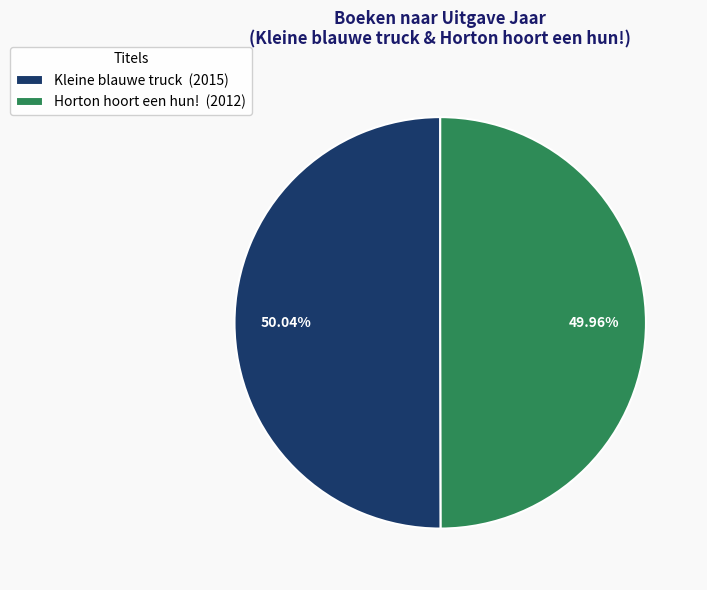

To the nearest percent, what is the average slice percentage?

50%